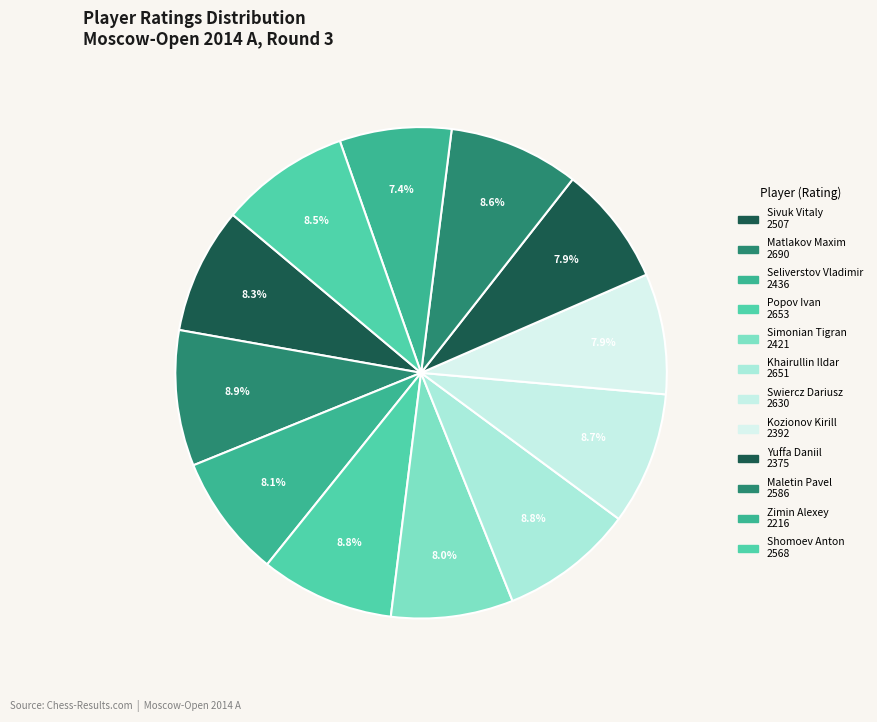

Does Simonian Tigran account for over 50% of the chart?

No